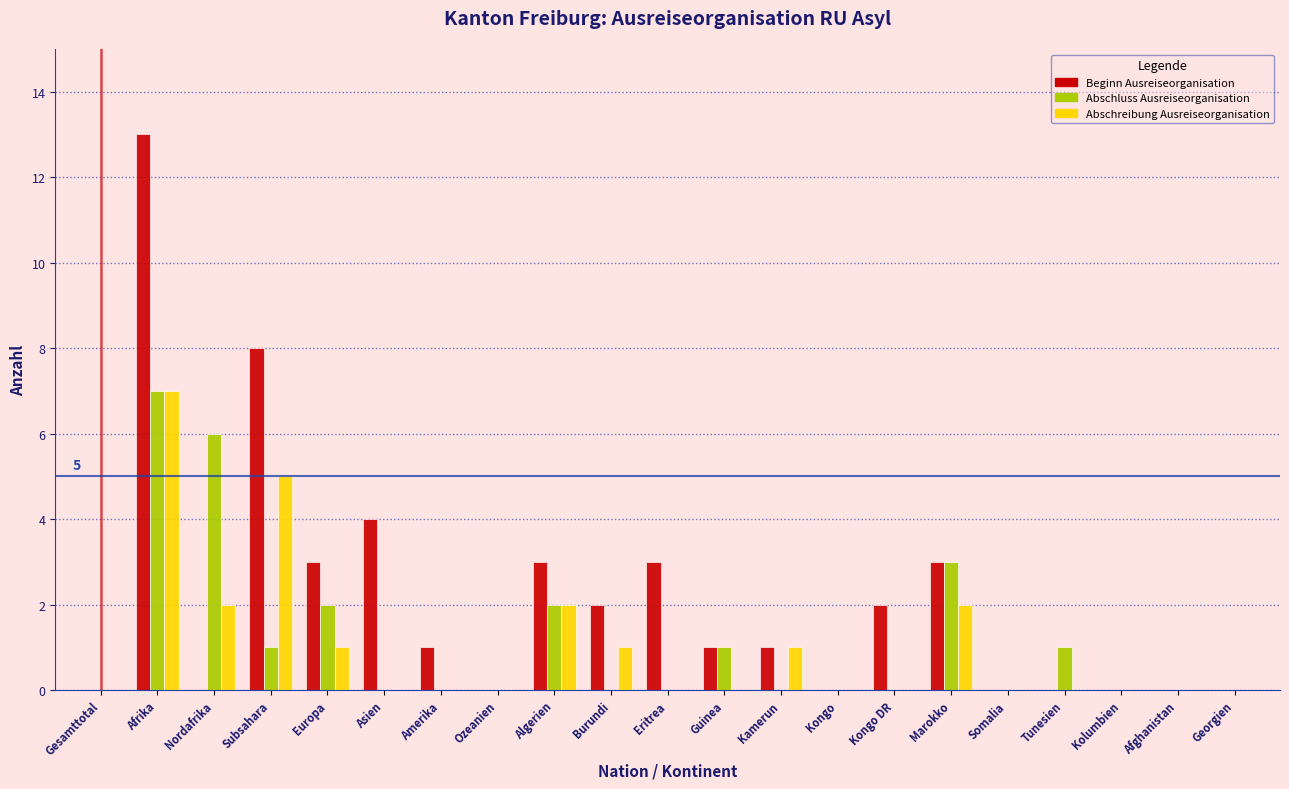

Is the value of Abschluss Ausreiseorganisation at Subsahara greater than the value of Beginn Ausreiseorganisation at Ozeanien?

Yes